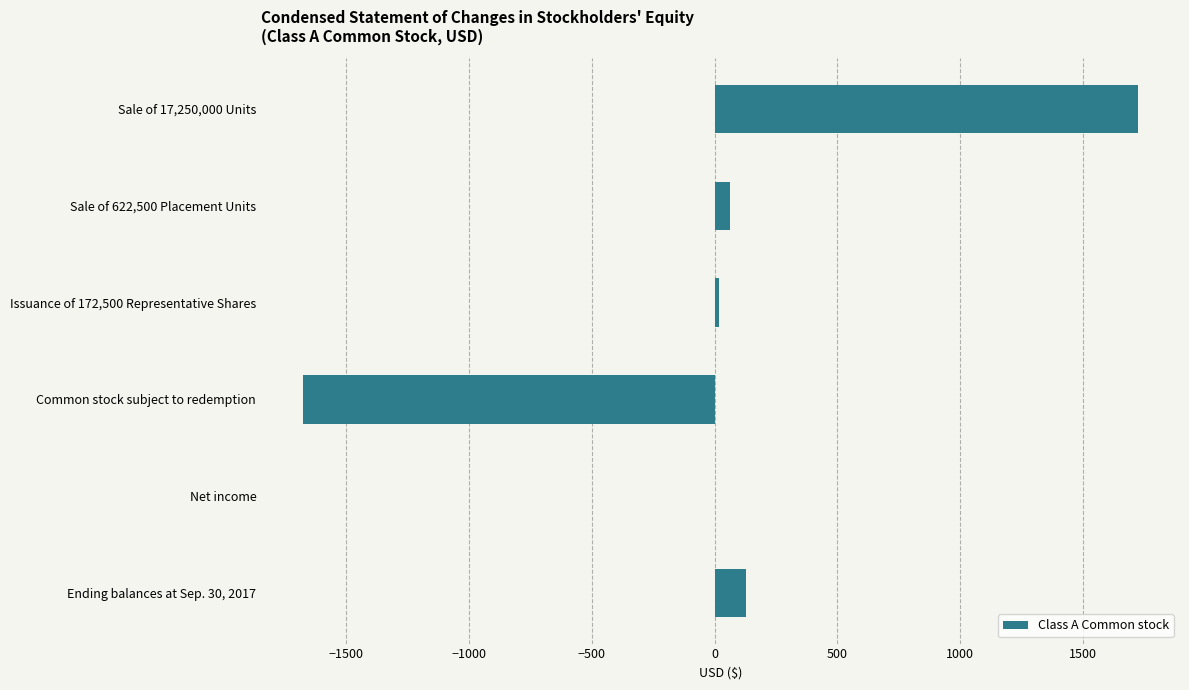

True or false: the data shows -2482 at Common stock subject to redemption.

False